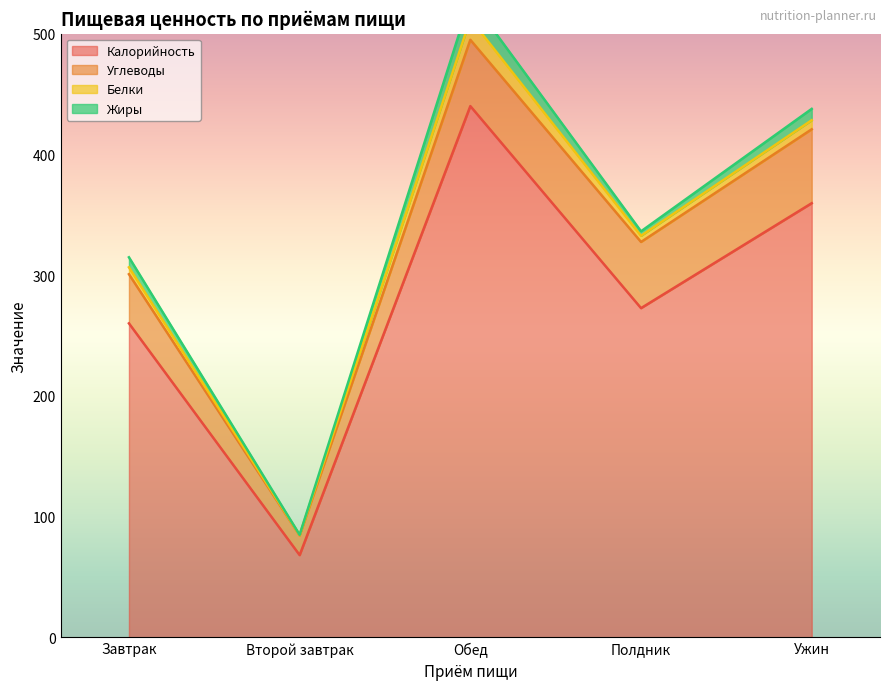

What are all the series names shown in the legend?

Калорийность, Углеводы, Белки, Жиры